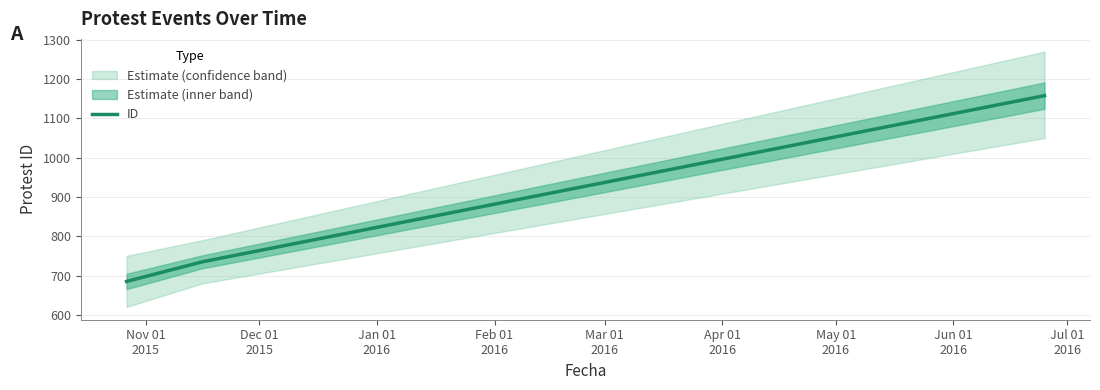

How many values are below 735?

1